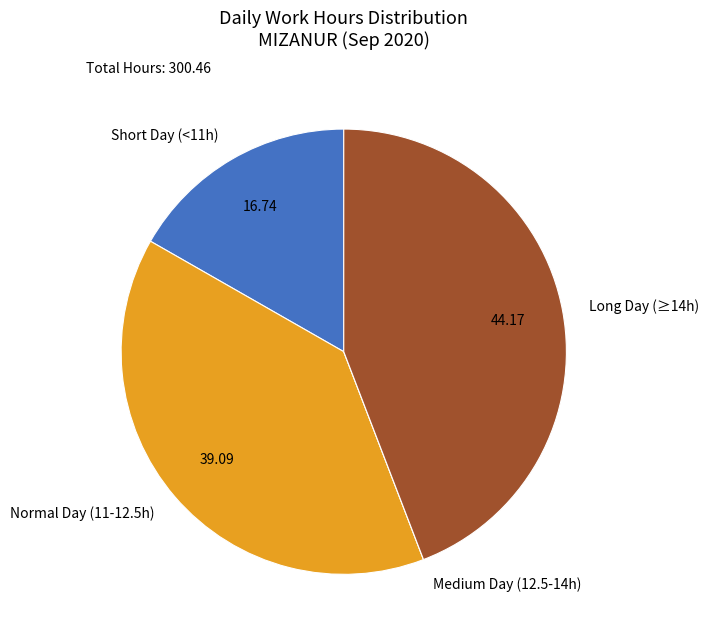

Does any single category account for the majority?

No